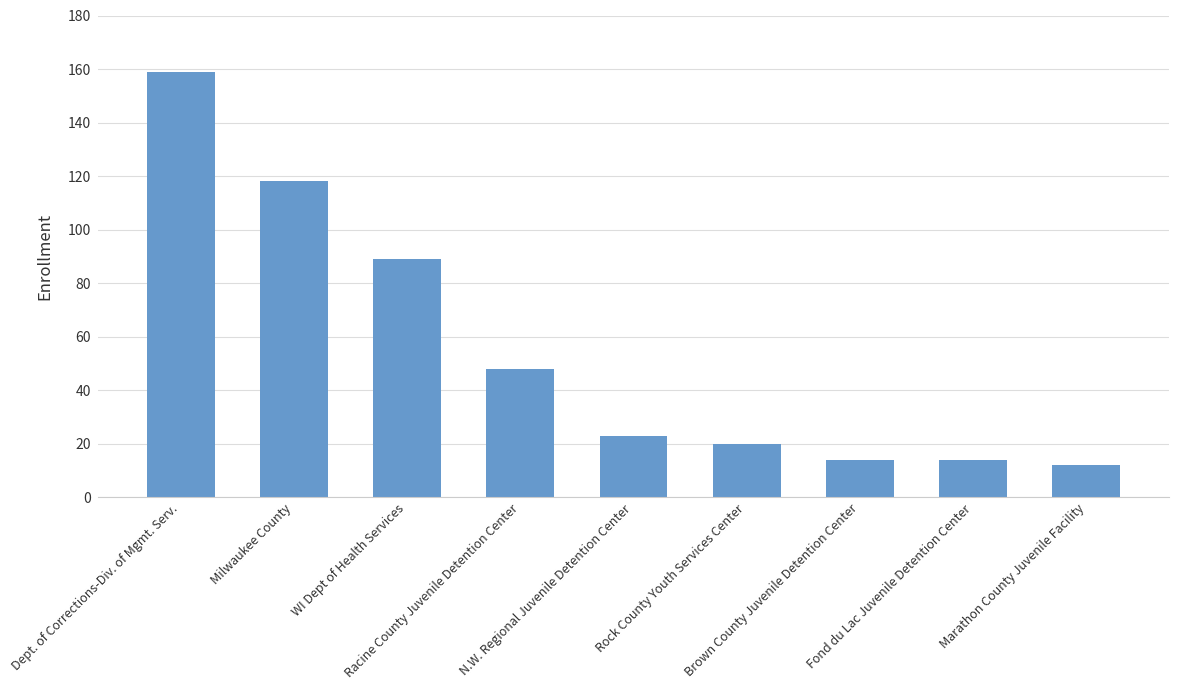

What is the smallest value displayed?

12